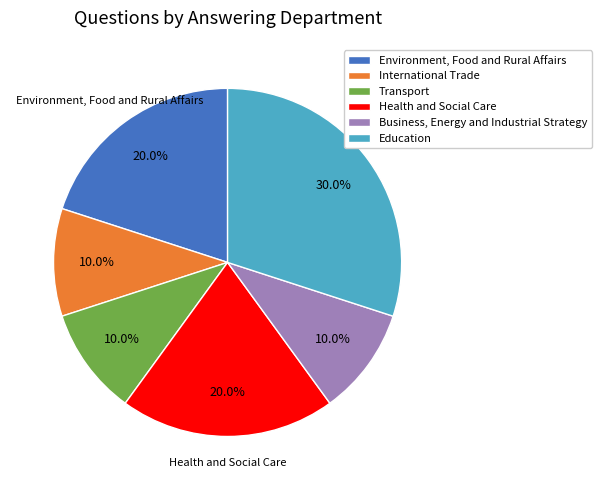

How many slices are in this pie chart?

6